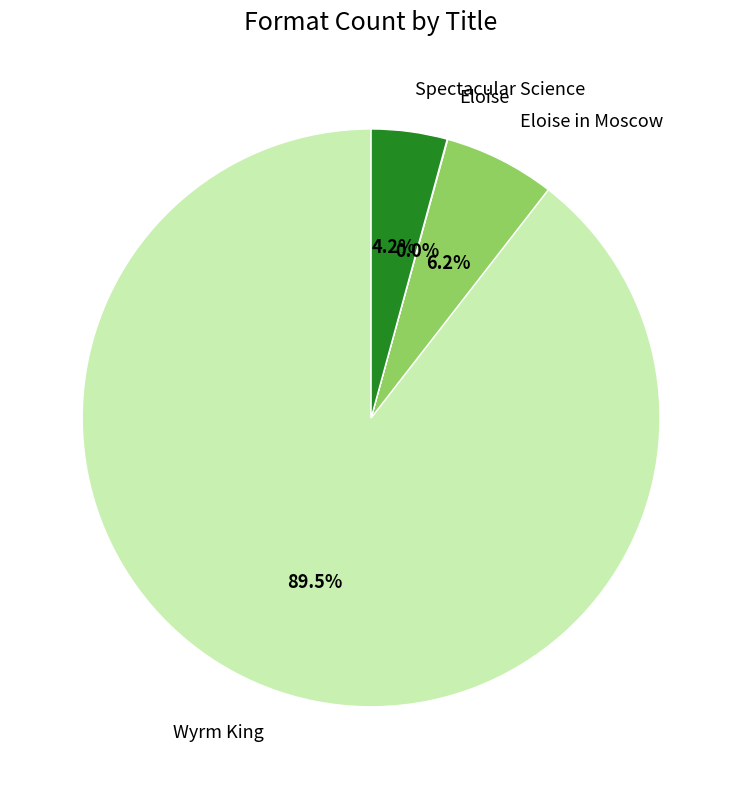

Which has a higher value, Wyrm King or Spectacular Science?

Wyrm King